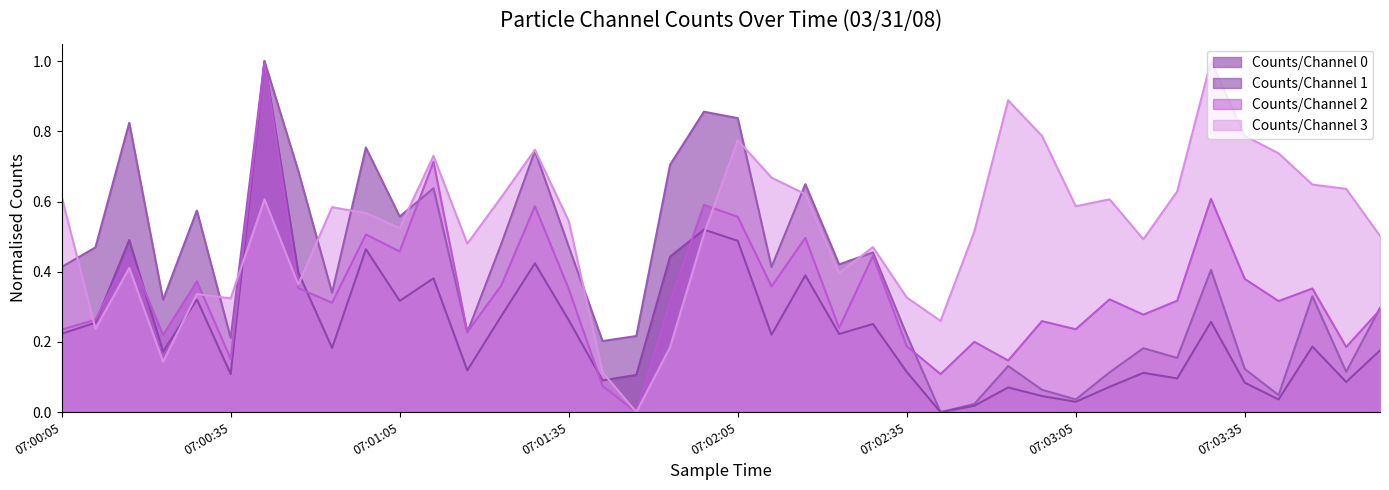

Which series has the largest total across all categories?

Counts/Channel 3